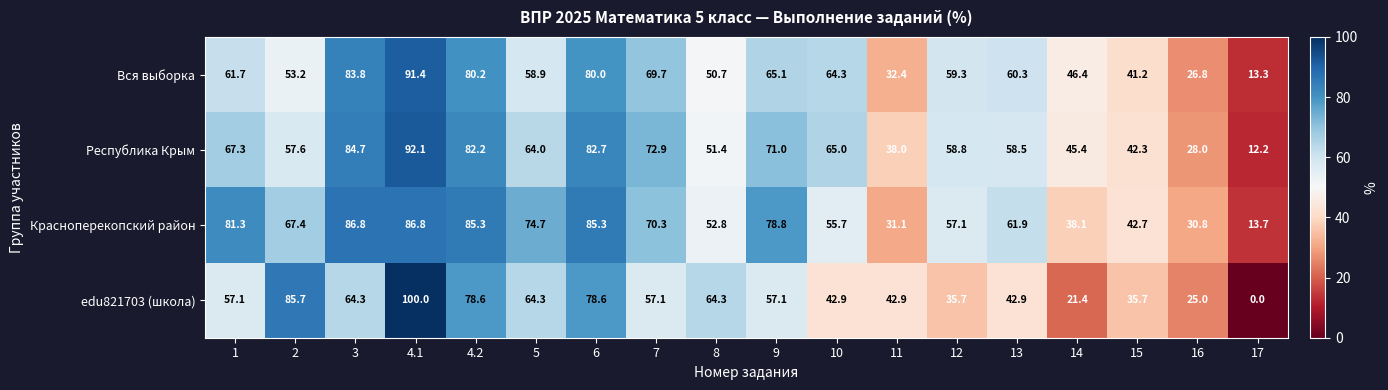

Rank the series by their maximum value, from highest to lowest.

edu821703 (школа), Республика Крым, Вся выборка, Красноперекопский район